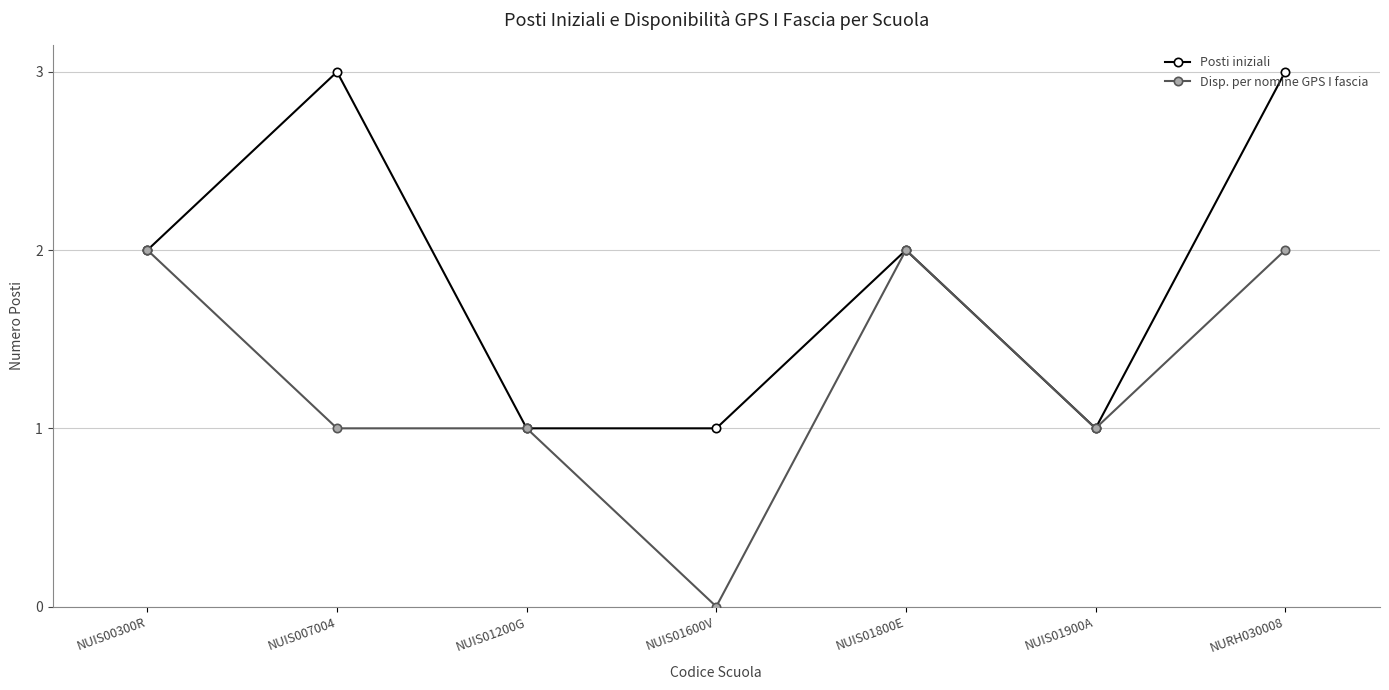

Is the value of Posti iniziali at NUIS01200G greater than the value of Disp. per nomine GPS I fascia at NUIS01800E?

No